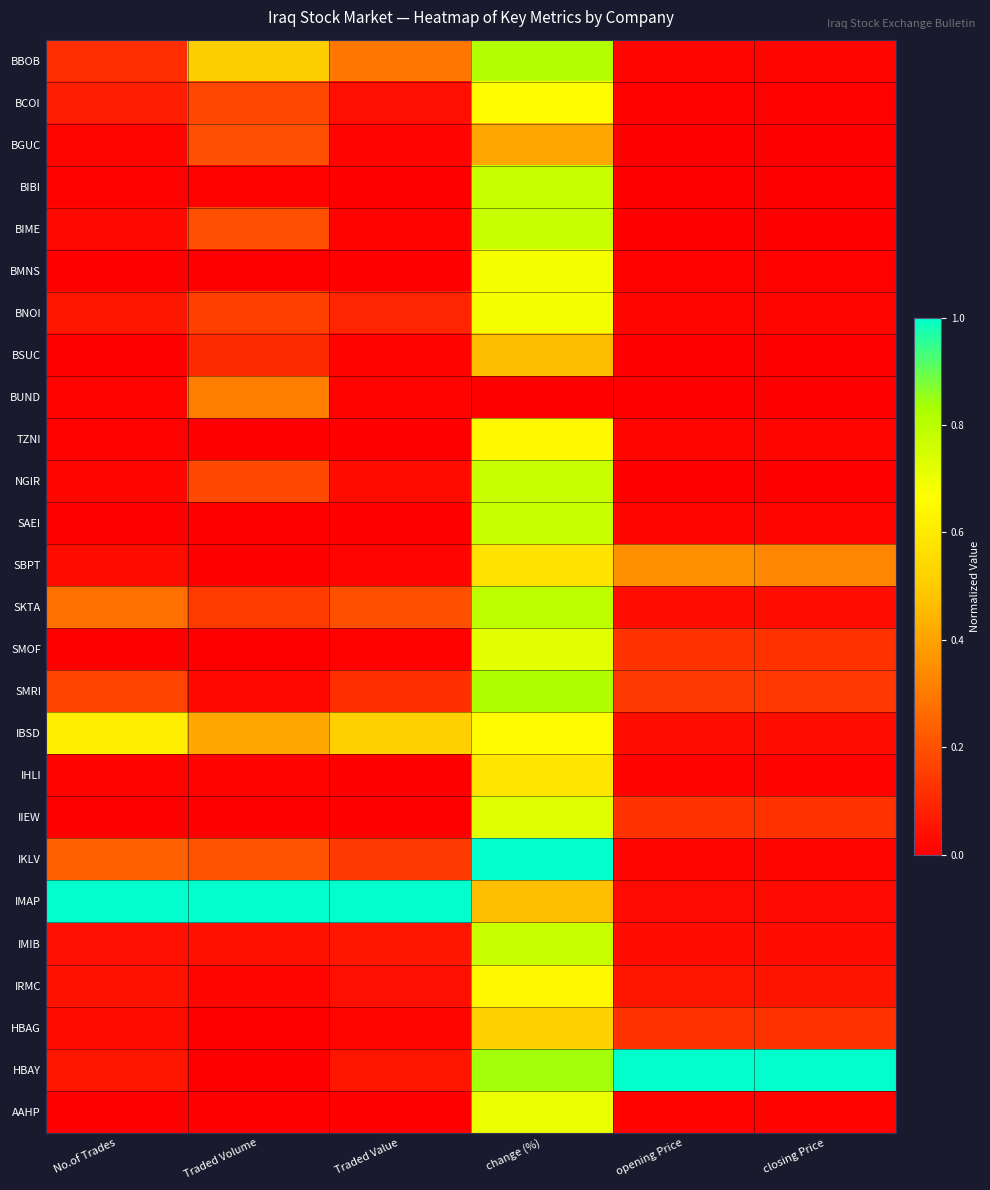

Reading left to right, list all the values displayed in this chart.

BBOB: No.of Trades=0.1	Traded Volume=0.5	Traded Value=0.3	change (%)=0.8	opening Price=0.0	closing Price=0.0
BCOI: No.of Trades=0.1	Traded Volume=0.2	Traded Value=0.0	change (%)=0.7	opening Price=0.0	closing Price=0.0
BGUC: No.of Trades=0.0	Traded Volume=0.2	Traded Value=0.0	change (%)=0.4	opening Price=0.0	closing Price=0.0
BIBI: No.of Trades=0.0	Traded Volume=0.0	Traded Value=0.0	change (%)=0.8	opening Price=0.0	closing Price=0.0
BIME: No.of Trades=0.0	Traded Volume=0.2	Traded Value=0.0	change (%)=0.8	opening Price=0.0	closing Price=0.0
BMNS: No.of Trades=0.0	Traded Volume=0.0	Traded Value=0.0	change (%)=0.7	opening Price=0.0	closing Price=0.0
BNOI: No.of Trades=0.1	Traded Volume=0.2	Traded Value=0.1	change (%)=0.7	opening Price=0.0	closing Price=0.0
BSUC: No.of Trades=0.0	Traded Volume=0.1	Traded Value=0.0	change (%)=0.5	opening Price=0.0	closing Price=0.0
BUND: No.of Trades=0.0	Traded Volume=0.3	Traded Value=0.0	change (%)=0.0	opening Price=0.0	closing Price=0.0
TZNI: No.of Trades=0.0	Traded Volume=0.0	Traded Value=0.0	change (%)=0.6	opening Price=0.0	closing Price=0.0
NGIR: No.of Trades=0.0	Traded Volume=0.2	Traded Value=0.0	change (%)=0.8	opening Price=0.0	closing Price=0.0
SAEI: No.of Trades=0.0	Traded Volume=0.0	Traded Value=0.0	change (%)=0.8	opening Price=0.0	closing Price=0.0
SBPT: No.of Trades=0.0	Traded Volume=0.0	Traded Value=0.0	change (%)=0.6	opening Price=0.3	closing Price=0.3
SKTA: No.of Trades=0.3	Traded Volume=0.1	Traded Value=0.2	change (%)=0.8	opening Price=0.0	closing Price=0.0
SMOF: No.of Trades=0.0	Traded Volume=0.0	Traded Value=0.0	change (%)=0.7	opening Price=0.1	closing Price=0.1
SMRI: No.of Trades=0.2	Traded Volume=0.0	Traded Value=0.1	change (%)=0.8	opening Price=0.1	closing Price=0.1
IBSD: No.of Trades=0.6	Traded Volume=0.4	Traded Value=0.5	change (%)=0.7	opening Price=0.0	closing Price=0.0
IHLI: No.of Trades=0.0	Traded Volume=0.0	Traded Value=0.0	change (%)=0.6	opening Price=0.0	closing Price=0.0
IIEW: No.of Trades=0.0	Traded Volume=0.0	Traded Value=0.0	change (%)=0.7	opening Price=0.1	closing Price=0.1
IKLV: No.of Trades=0.2	Traded Volume=0.2	Traded Value=0.1	change (%)=1.0	opening Price=0.0	closing Price=0.0
IMAP: No.of Trades=1.0	Traded Volume=1.0	Traded Value=1.0	change (%)=0.5	opening Price=0.0	closing Price=0.0
IMIB: No.of Trades=0.0	Traded Volume=0.0	Traded Value=0.1	change (%)=0.8	opening Price=0.0	closing Price=0.0
IRMC: No.of Trades=0.0	Traded Volume=0.0	Traded Value=0.0	change (%)=0.6	opening Price=0.1	closing Price=0.1
HBAG: No.of Trades=0.0	Traded Volume=0.0	Traded Value=0.0	change (%)=0.5	opening Price=0.1	closing Price=0.1
HBAY: No.of Trades=0.1	Traded Volume=0.0	Traded Value=0.1	change (%)=0.8	opening Price=1.0	closing Price=1.0
AAHP: No.of Trades=0.0	Traded Volume=0.0	Traded Value=0.0	change (%)=0.7	opening Price=0.0	closing Price=0.0